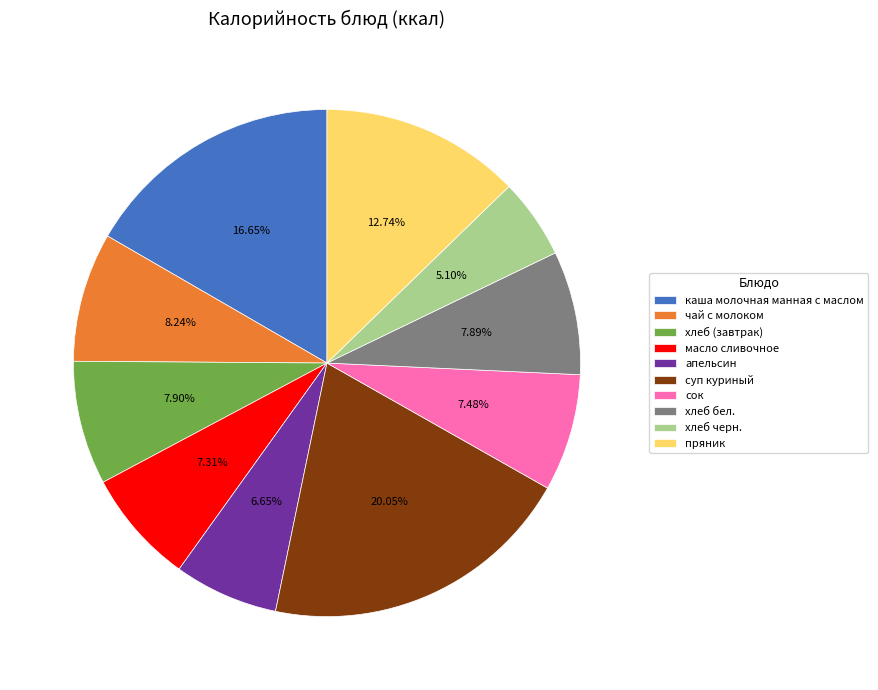

Which has a higher value, каша молочная манная с маслом or хлеб (завтрак)?

каша молочная манная с маслом